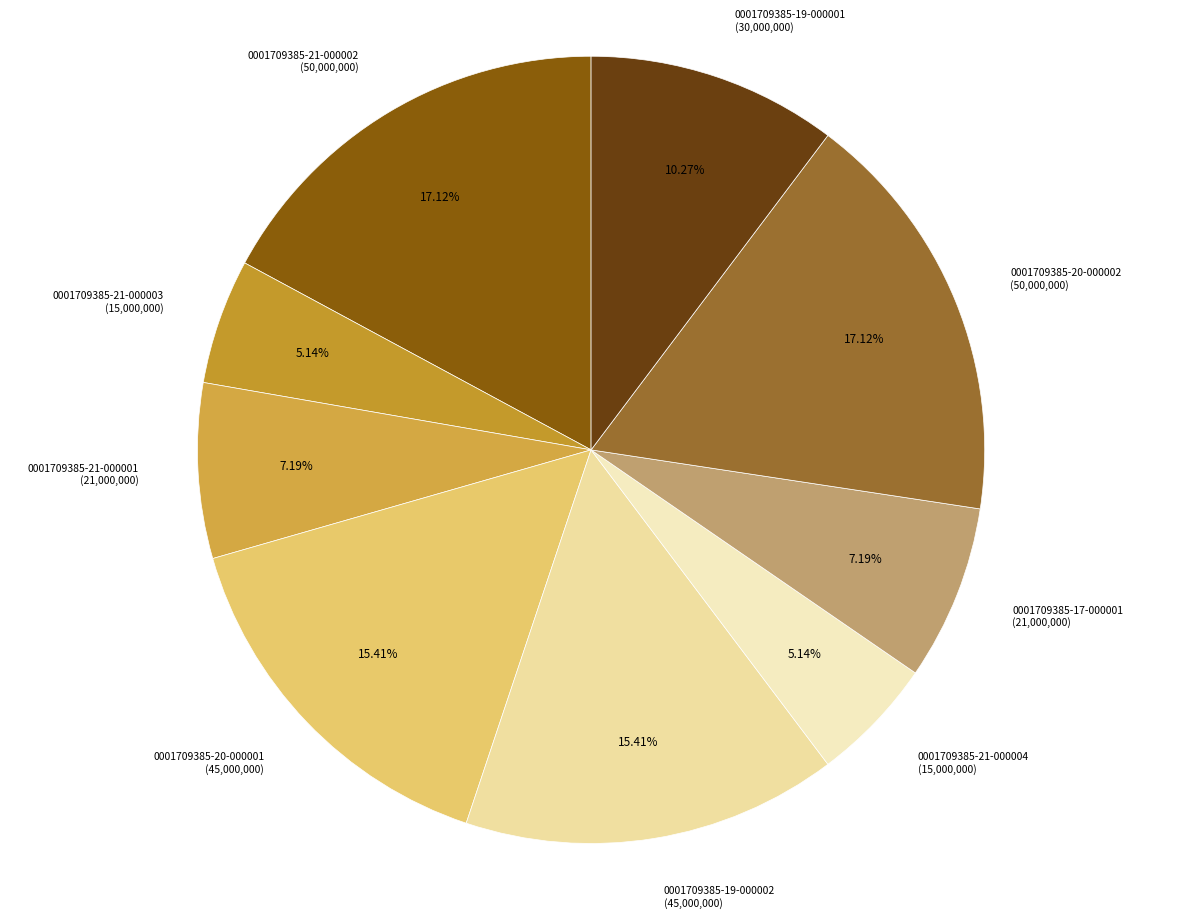

To the nearest percent, what is the combined percentage of 0001709385-19-000002 and 0001709385-17-000001?

23%